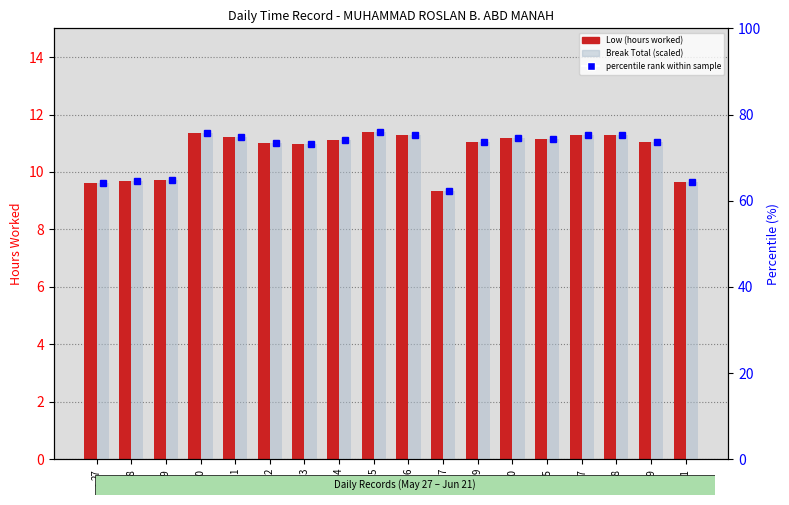

Are the bars horizontal?

No